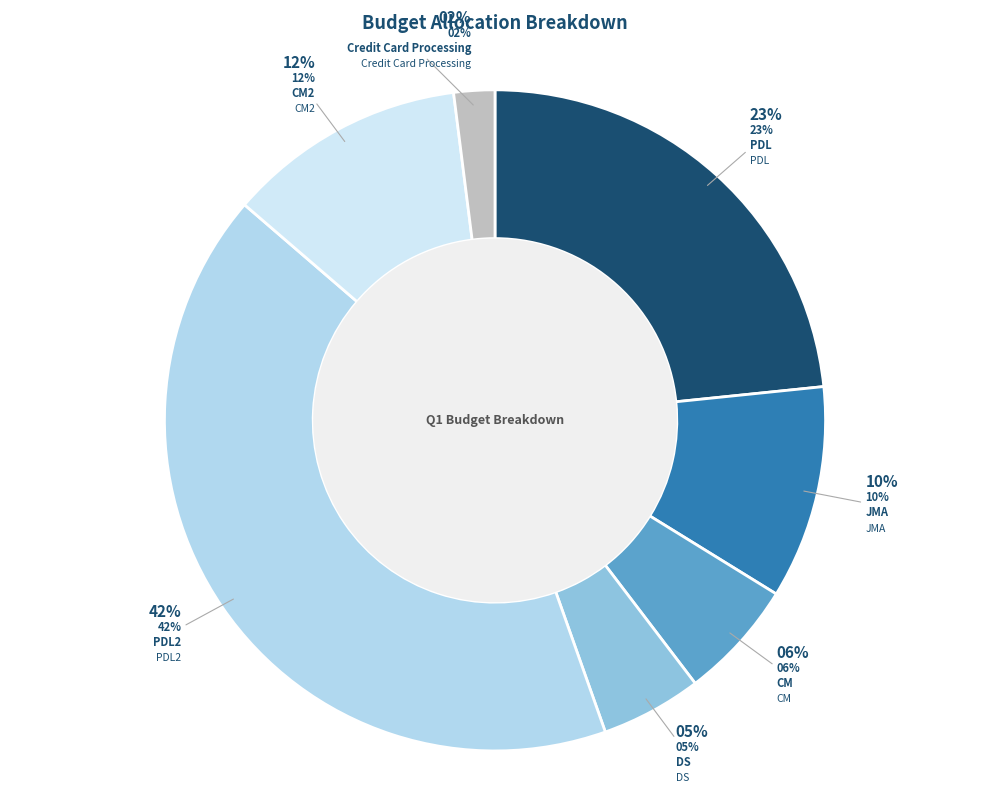

What portion of the pie excludes PDL?

76.6%